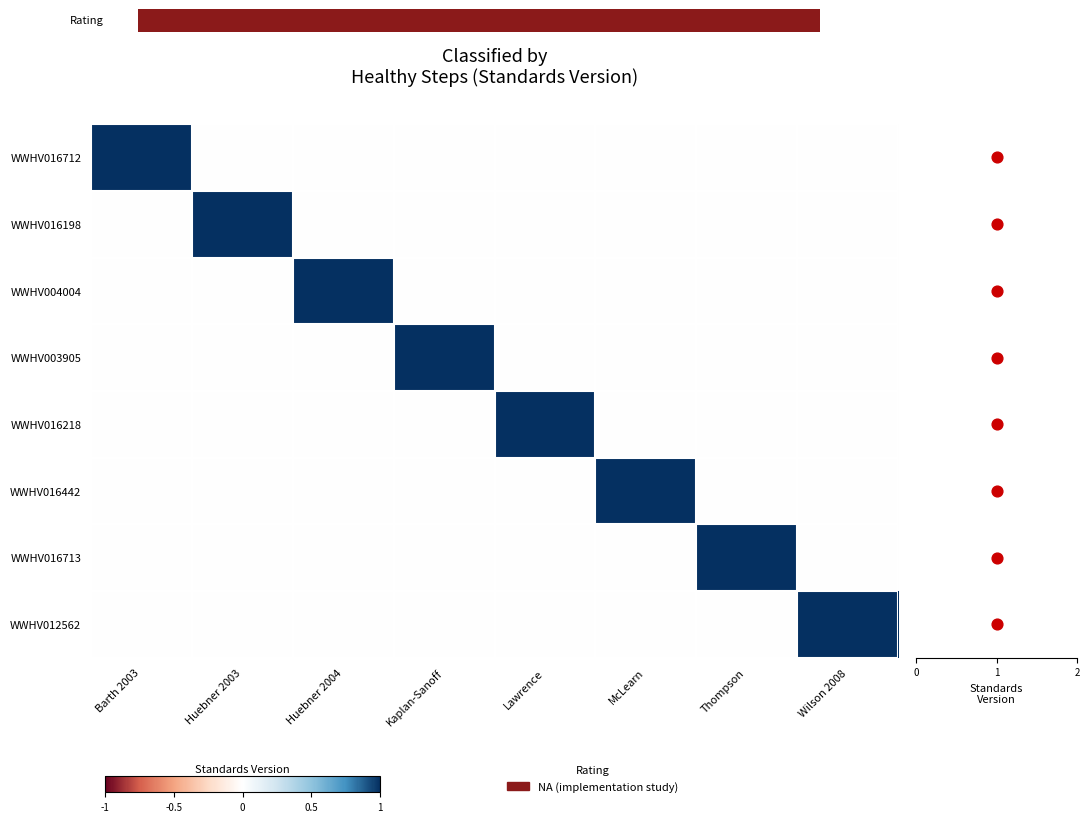

The value of WWHV004004 at Huebner 2004 is 0. True or false?

False